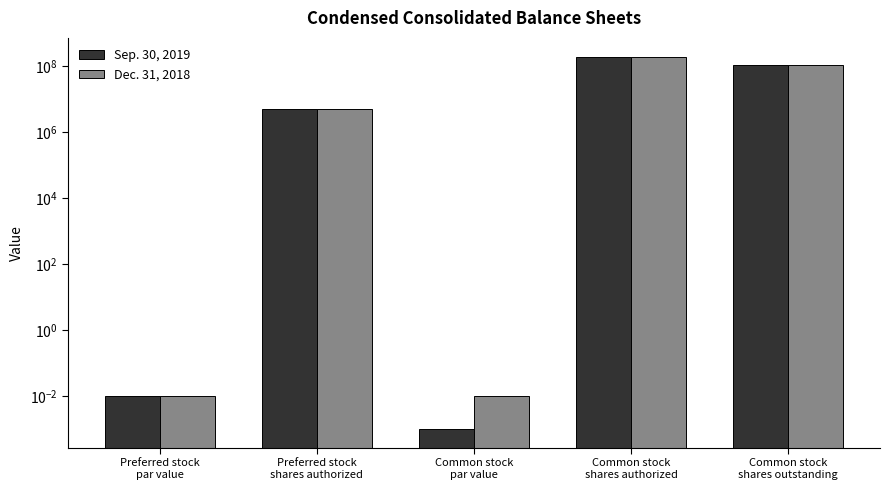

How many series are shown in this chart?

2